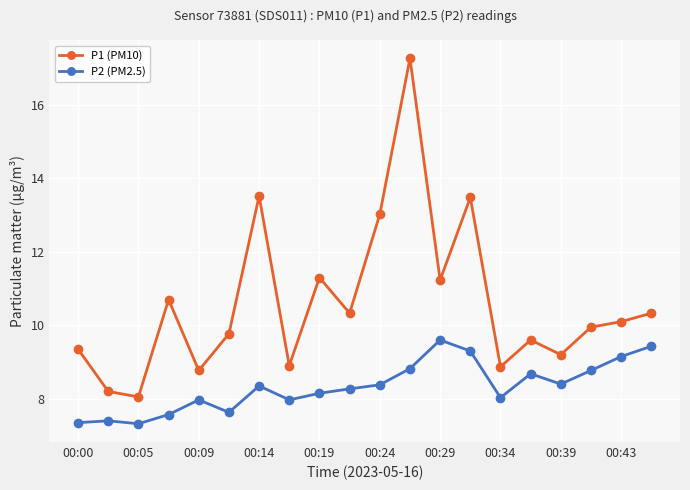

Rank the series by their maximum value, from lowest to highest.

P2 (PM2.5), P1 (PM10)